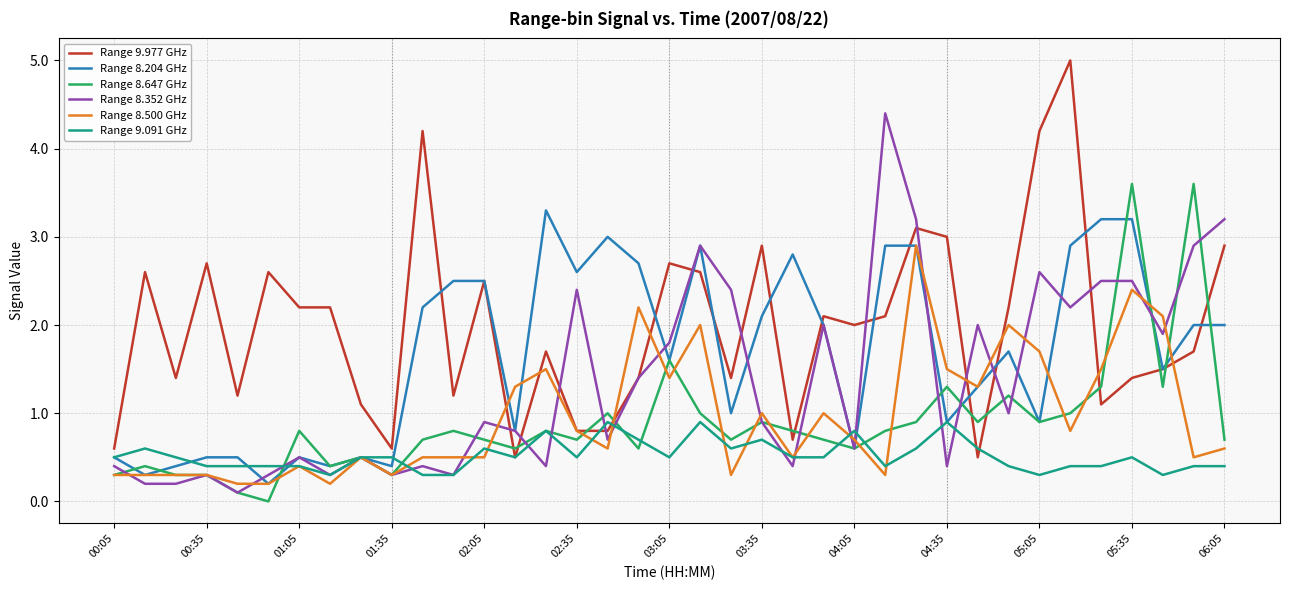

Does the chart have visible grid lines?

Yes